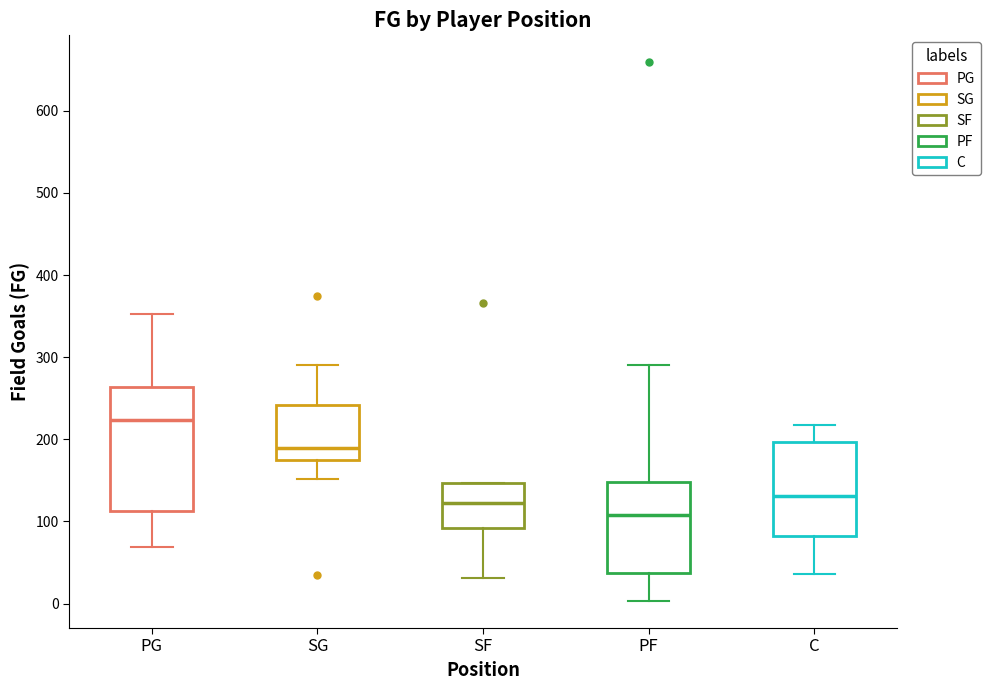

Which box has the lowest median line?

PF